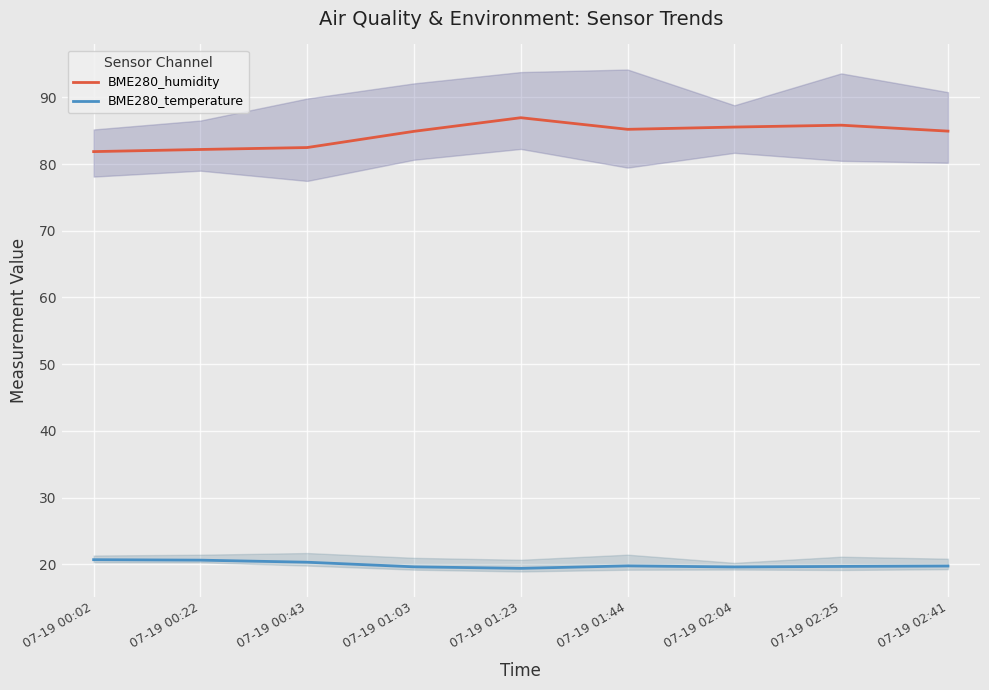

What are all the series names shown in the legend?

BME280_humidity, BME280_temperature